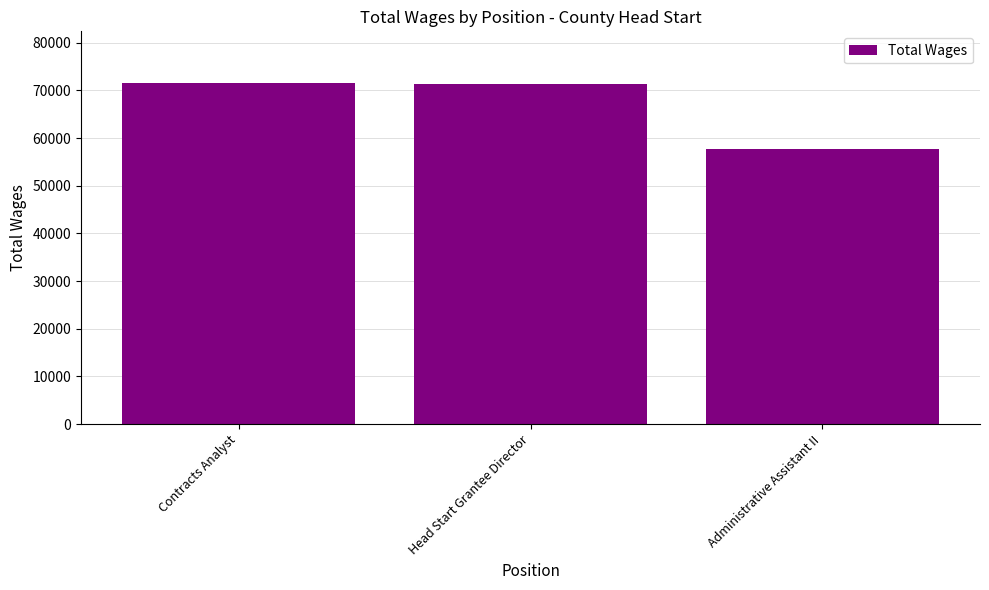

Are the bars horizontal?

No